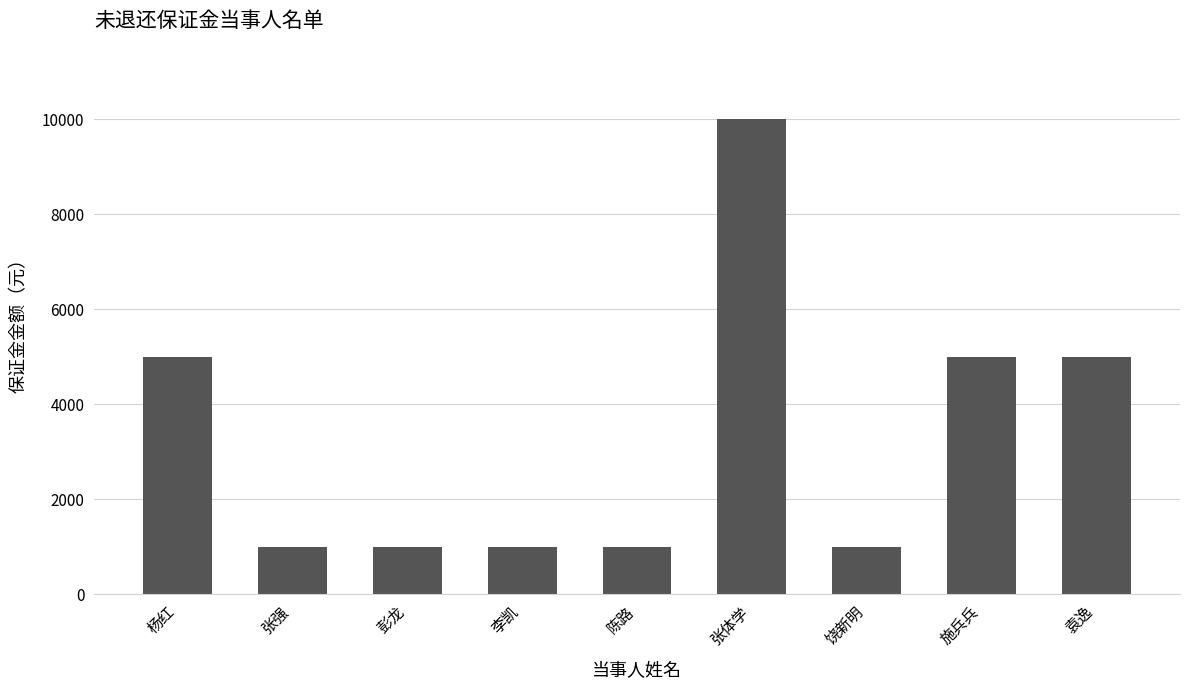

How many distinct data groups are displayed?

1